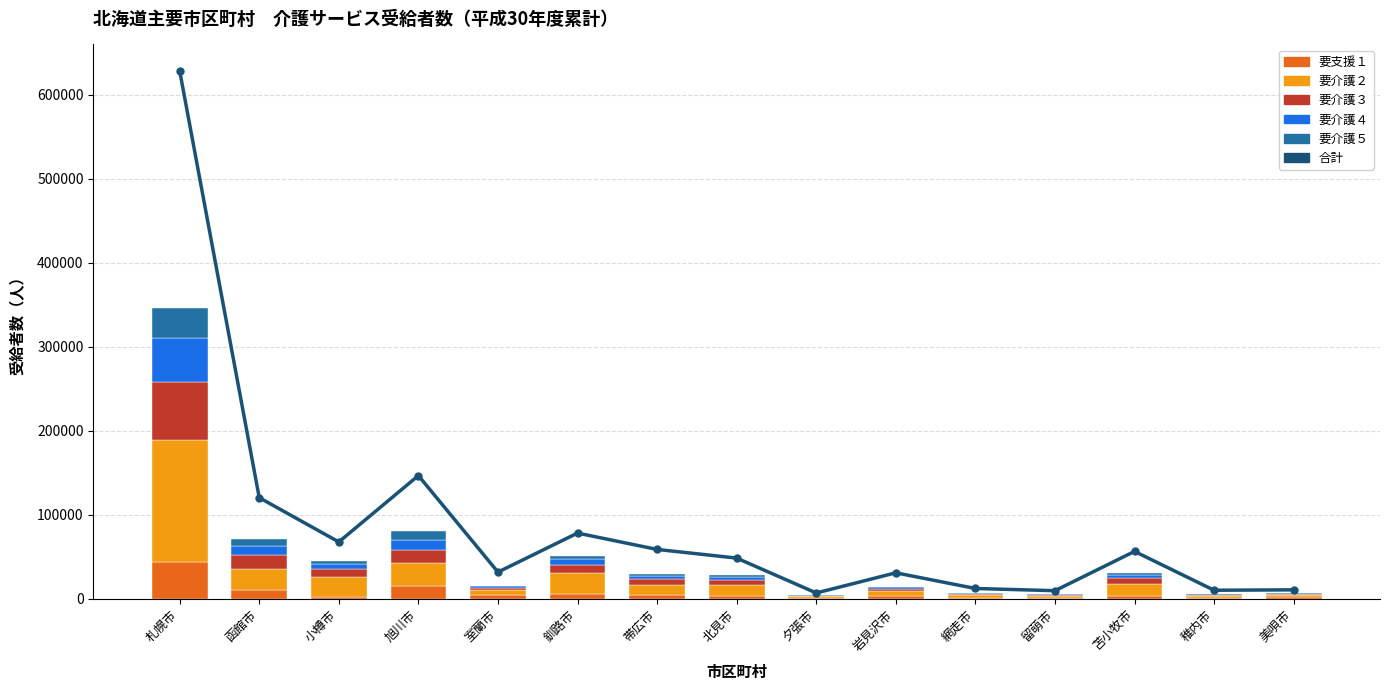

Which series changed the most between 札幌市 and 留萌市?

合計